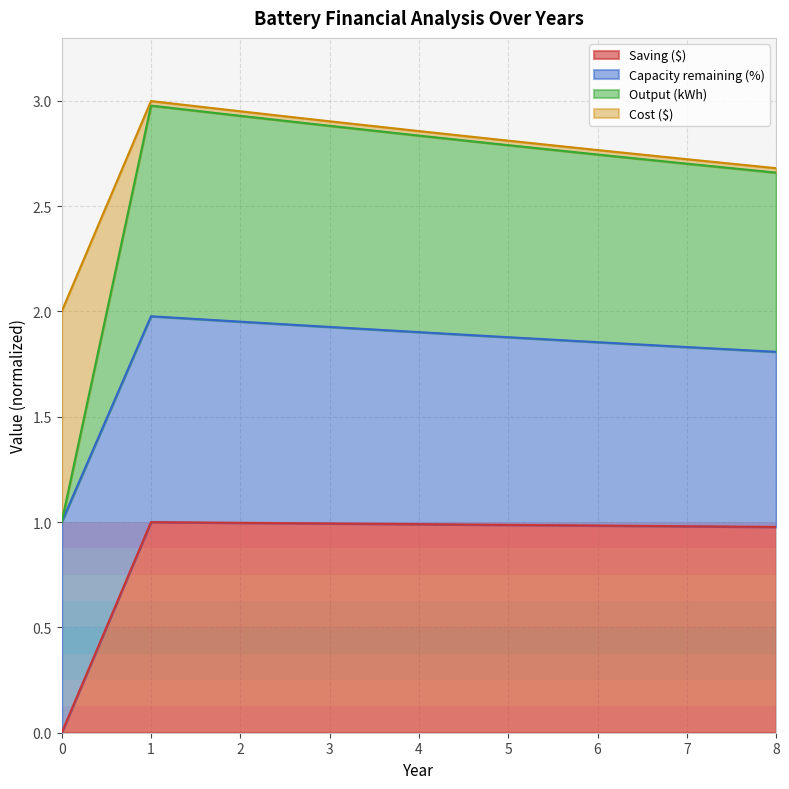

True or false: Output (kWh) and Saving ($) intersect in this chart.

False